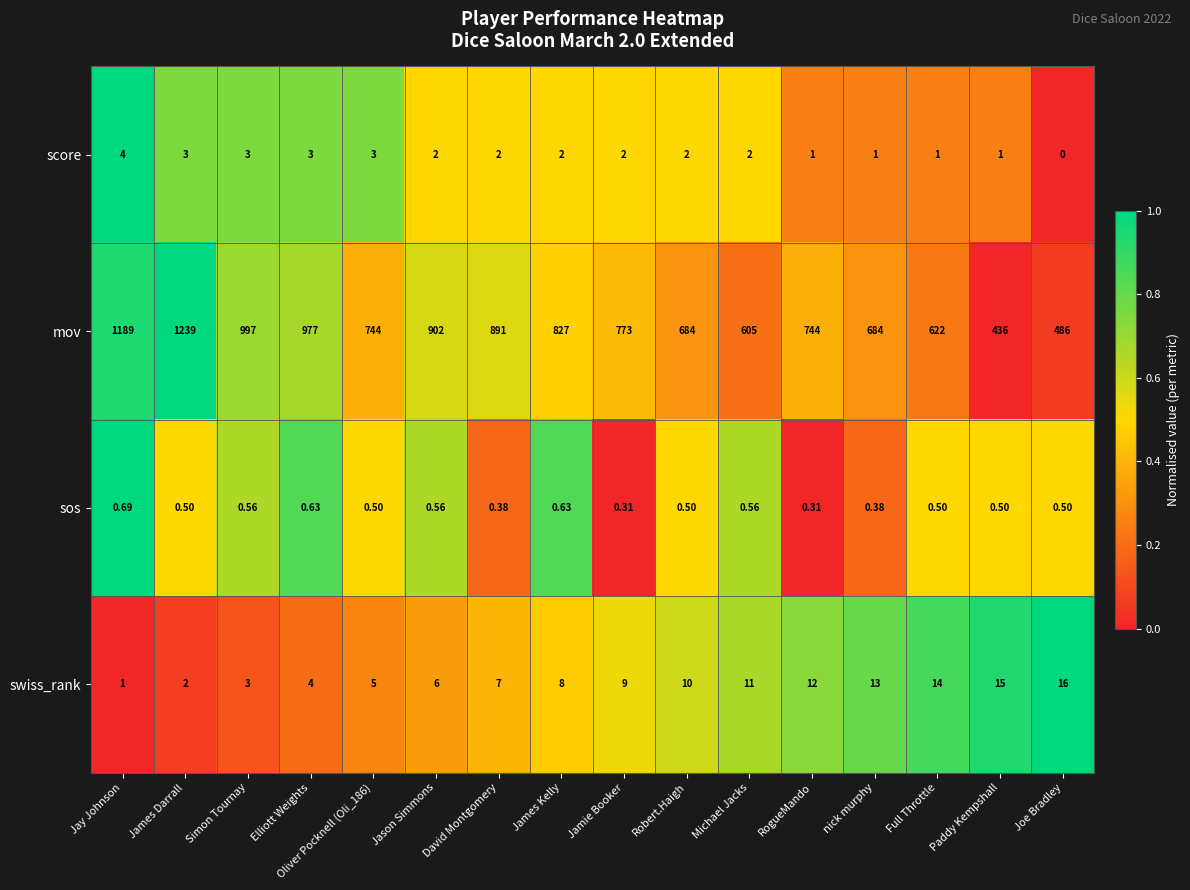

What is the total value across all series at Full Throttle?

637.5